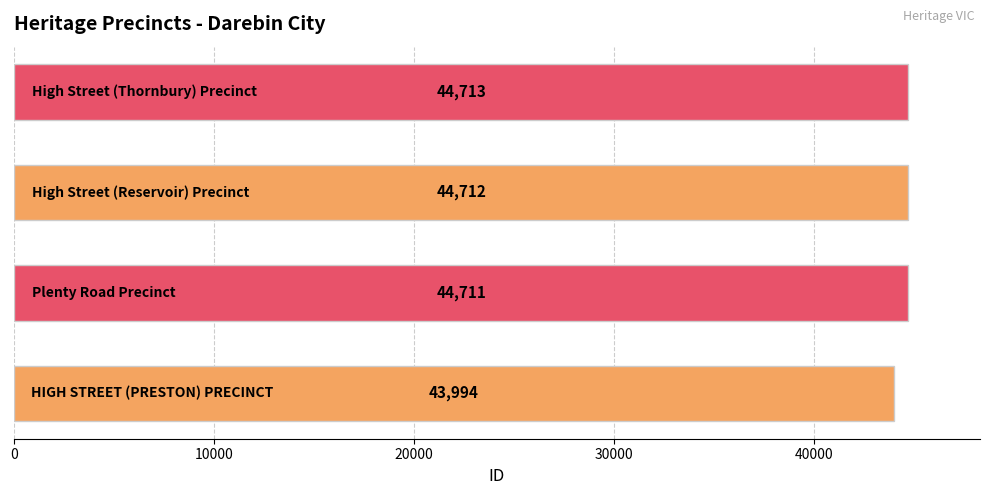

What is the greatest value displayed?

44713